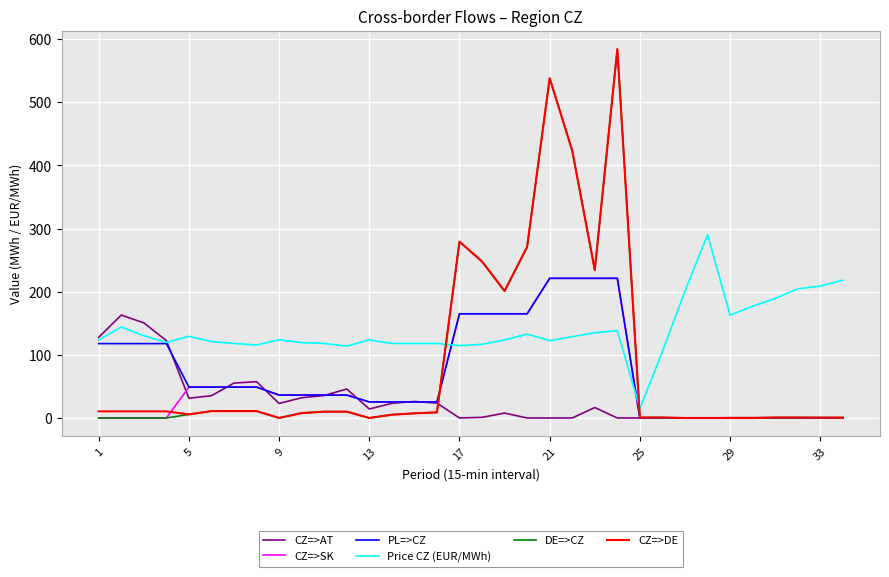

What is the greatest value displayed?

584.1